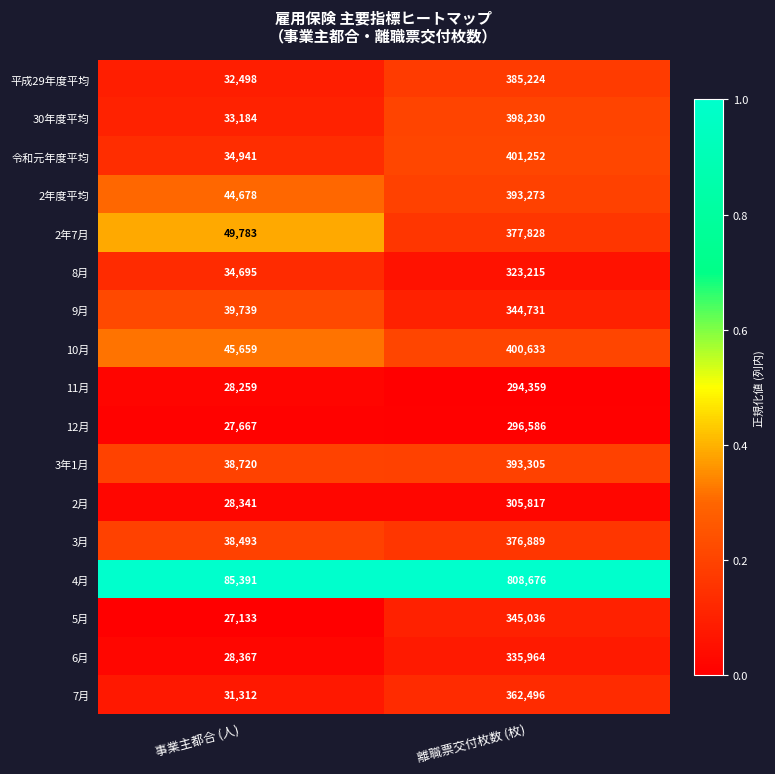

At which category is the sum across all series the highest?

離職票交付枚数 (枚)